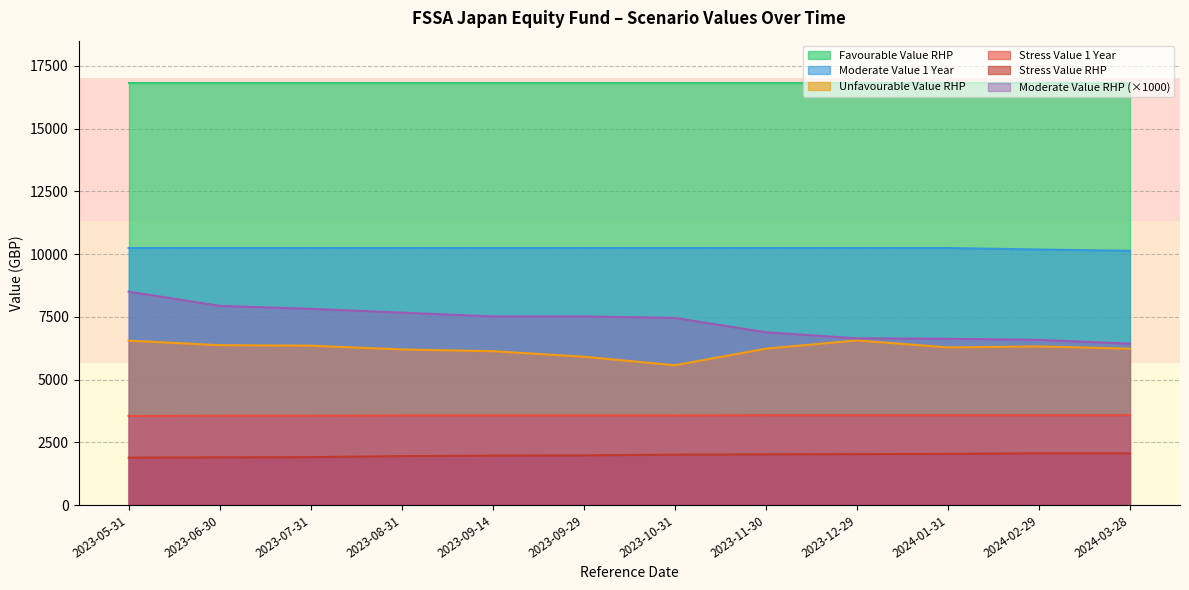

True or false: Moderate Value 1 Year has a value of 14024.0 at 2024-02-29.

False